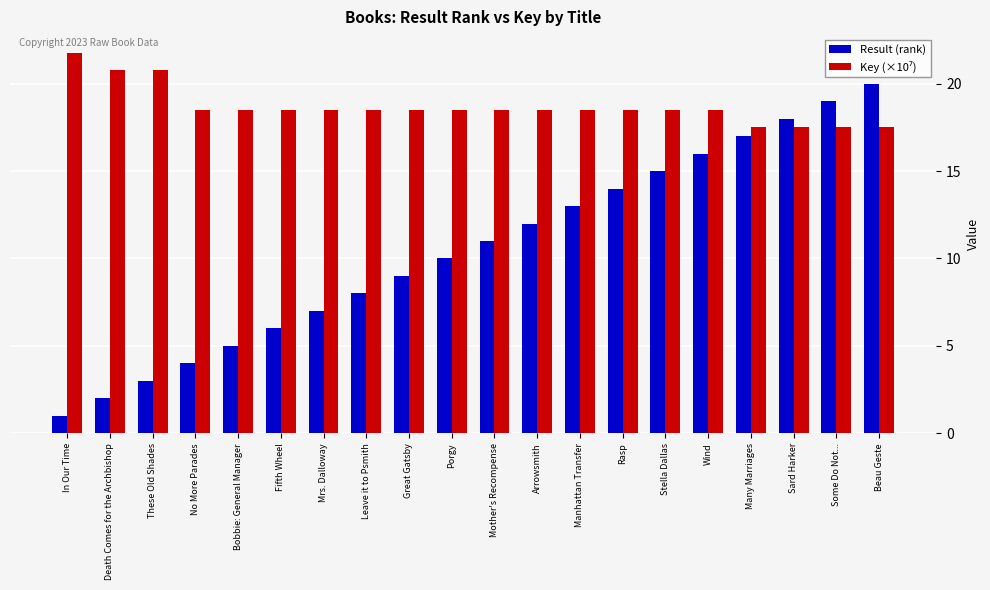

How many categories are shown in the chart?

20